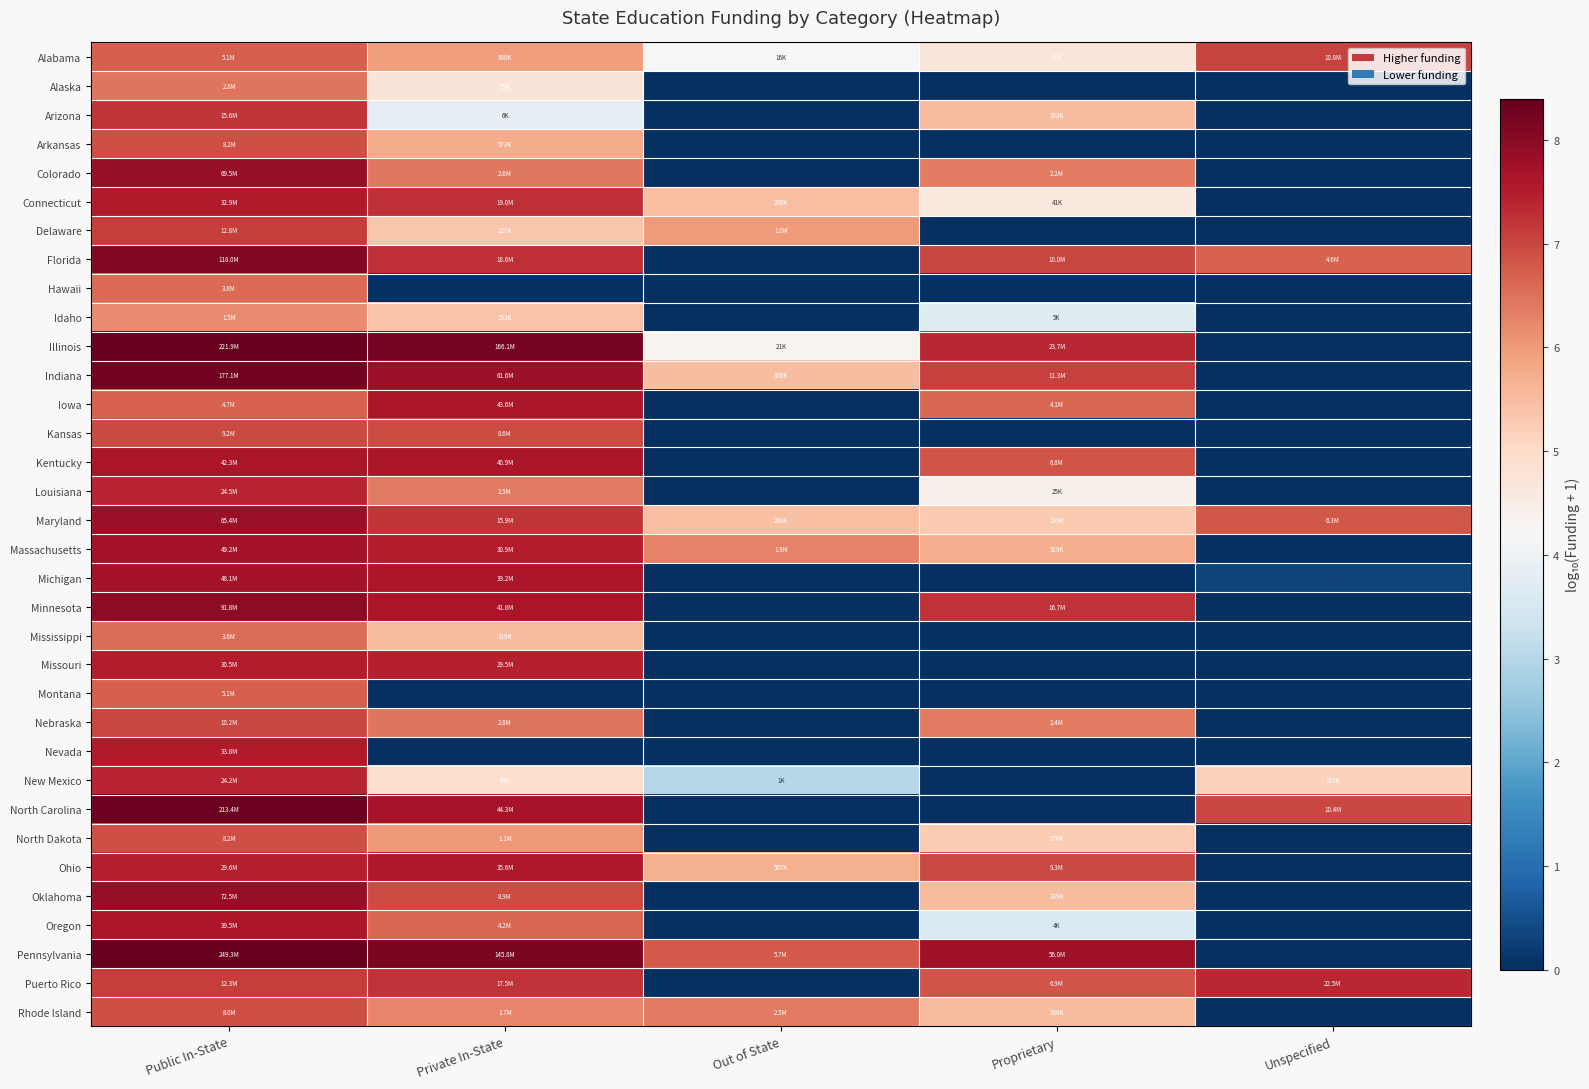

What is the difference between the second highest and second lowest values in the Minnesota series?

7.6